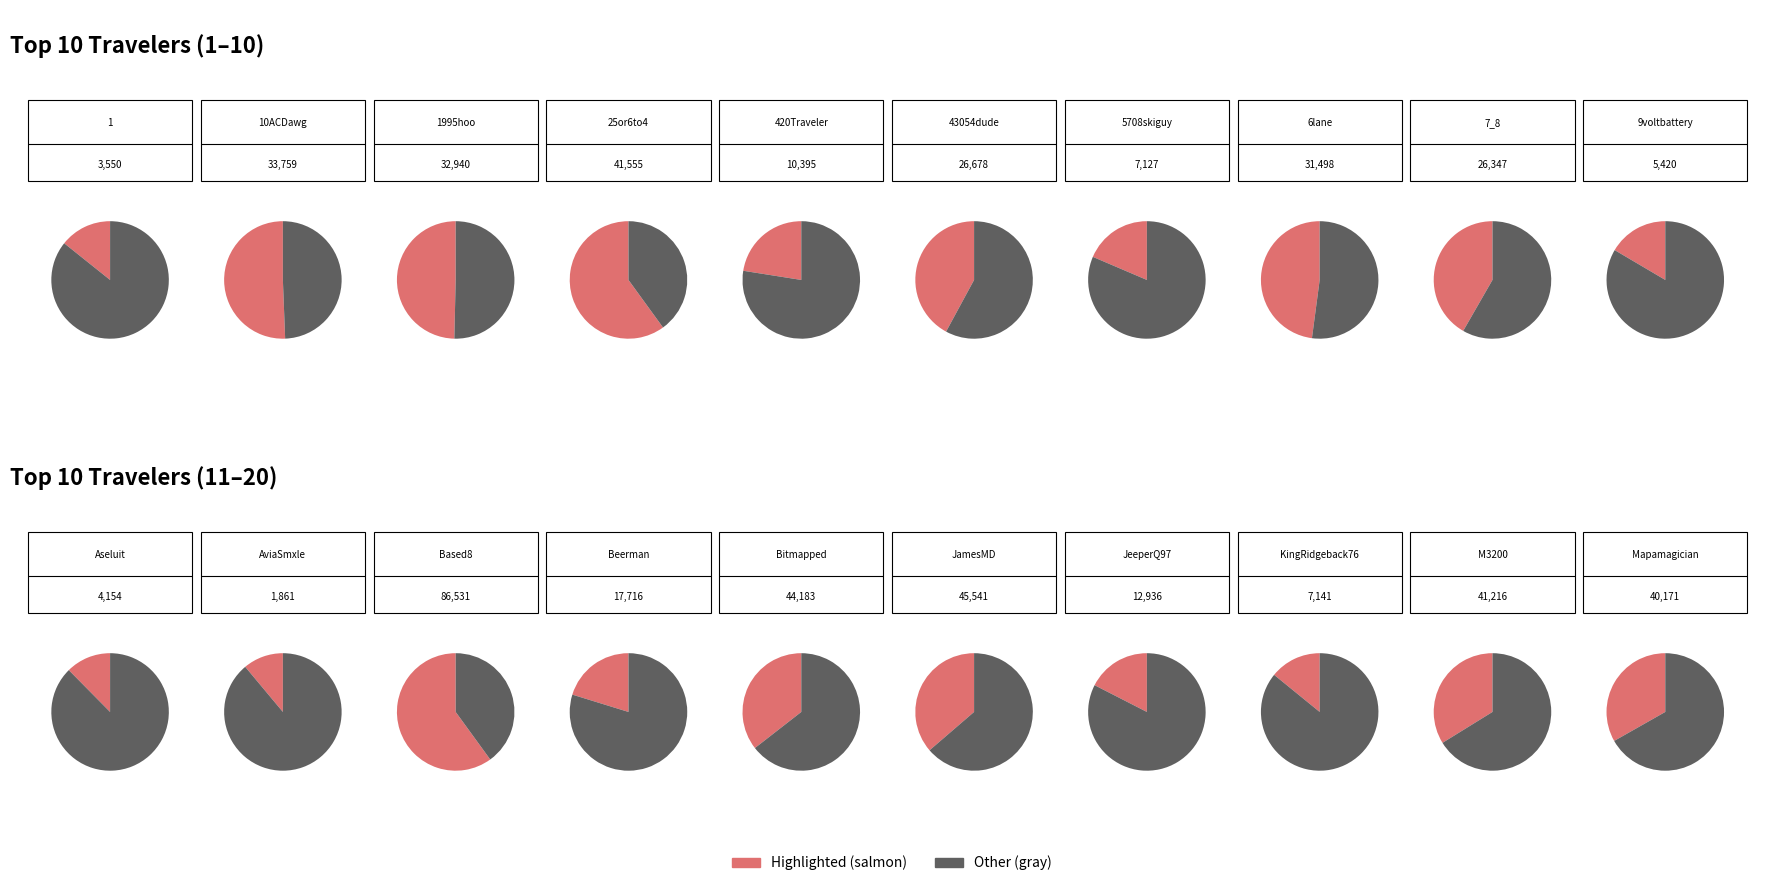

To the nearest percent, what portion does Mapamagician represent?

8%